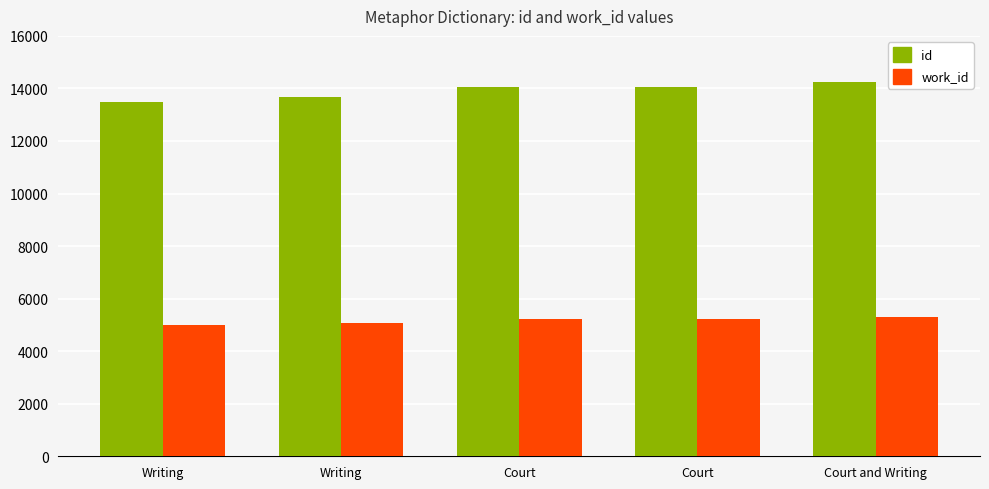

Reading left to right, list all the values displayed in this chart.

id: Writing=13502	Writing=13688	Court=14066	Court=14067	Court and Writing=14233
work_id: Writing=5012	Writing=5088	Court=5214	Court=5214	Court and Writing=5301